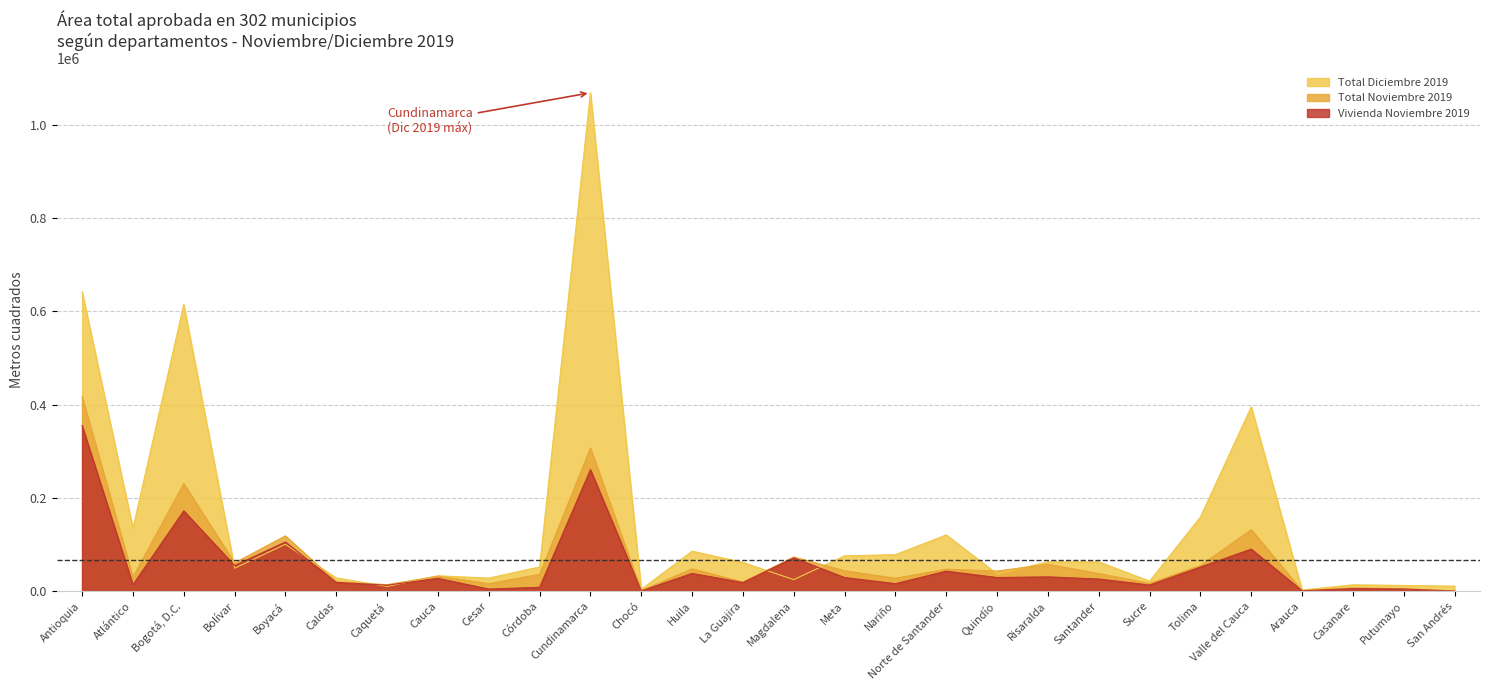

How many values in the Total Diciembre 2019 series are below 61708?

14